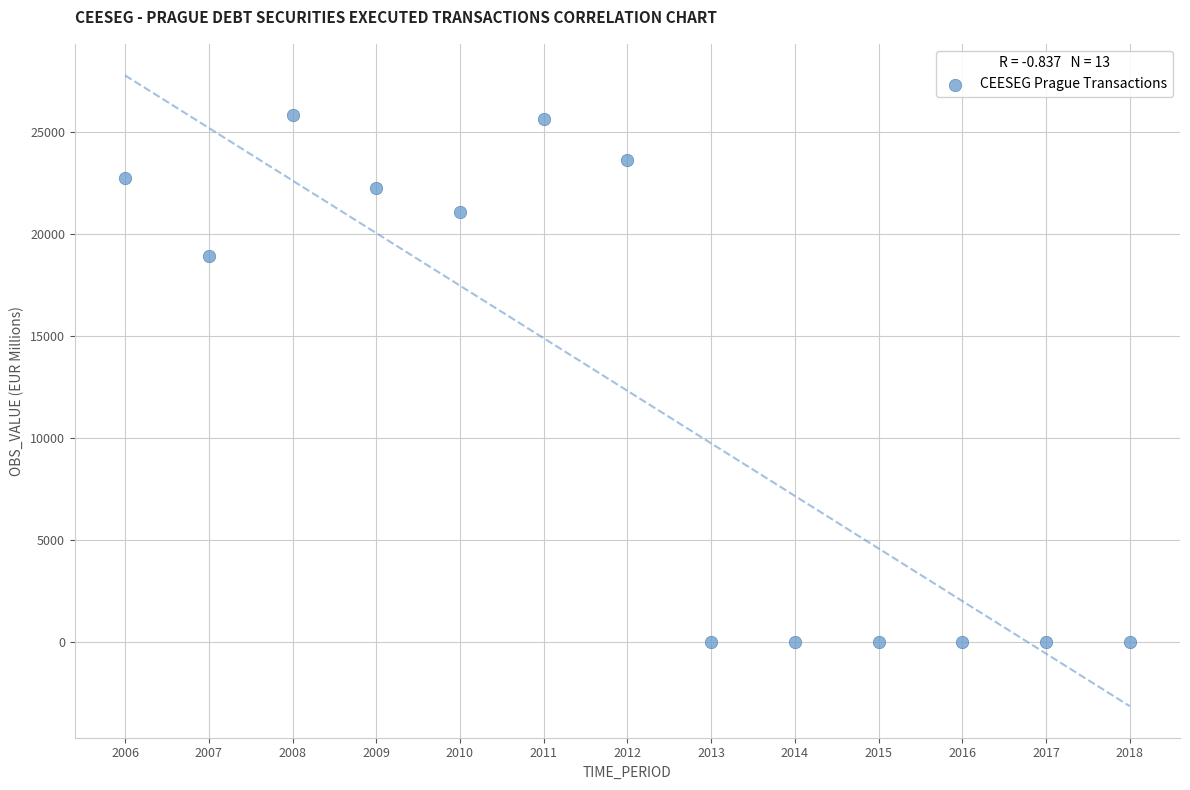

What Y value in the scatter plot is closest to 12918?

18923.9